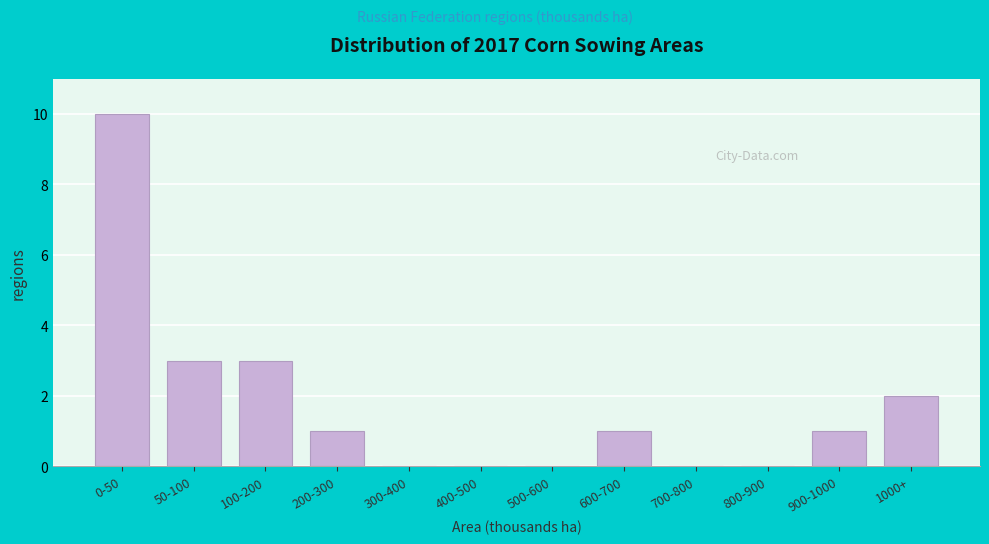

Reading left to right, what are all the values shown in this chart?

0-50=10	50-100=3	100-200=3	200-300=1	300-400=0	400-500=0	500-600=0	600-700=1	700-800=0	800-900=0	900-1000=1	1000+=2